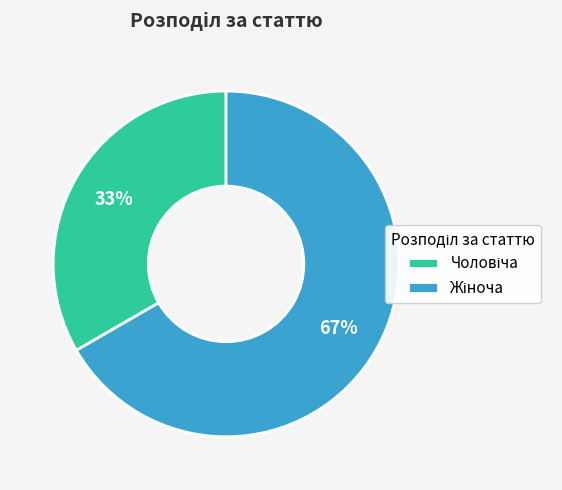

Is there a majority slice in this chart?

Yes